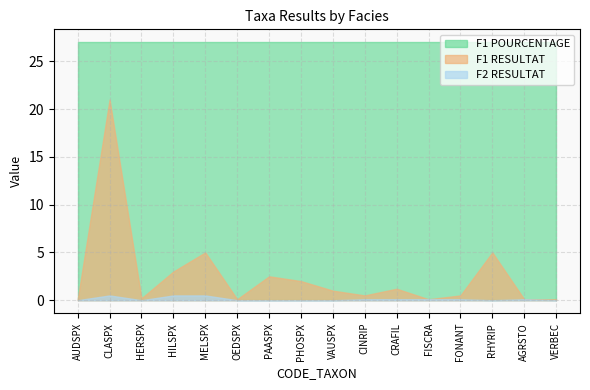

What position from the right is HILSPX?

13